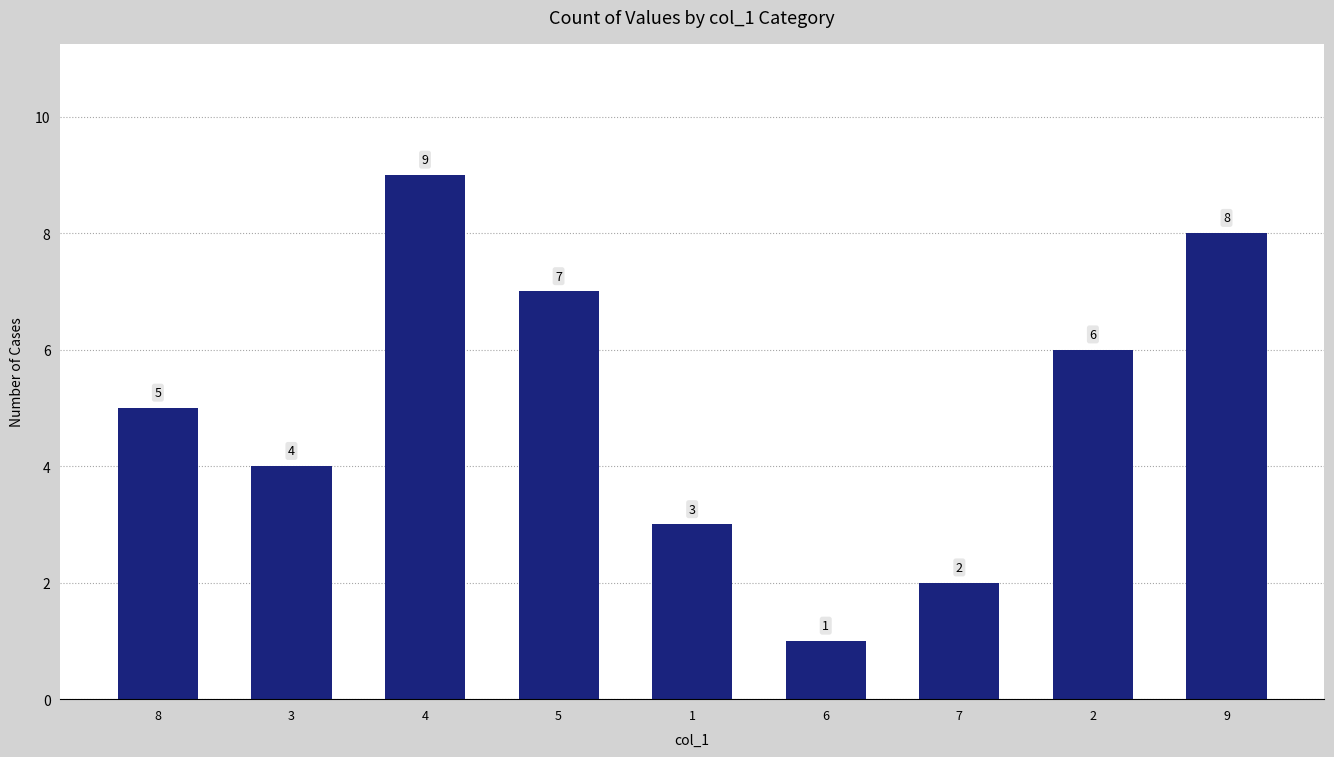

How many categories are shown in the chart?

9